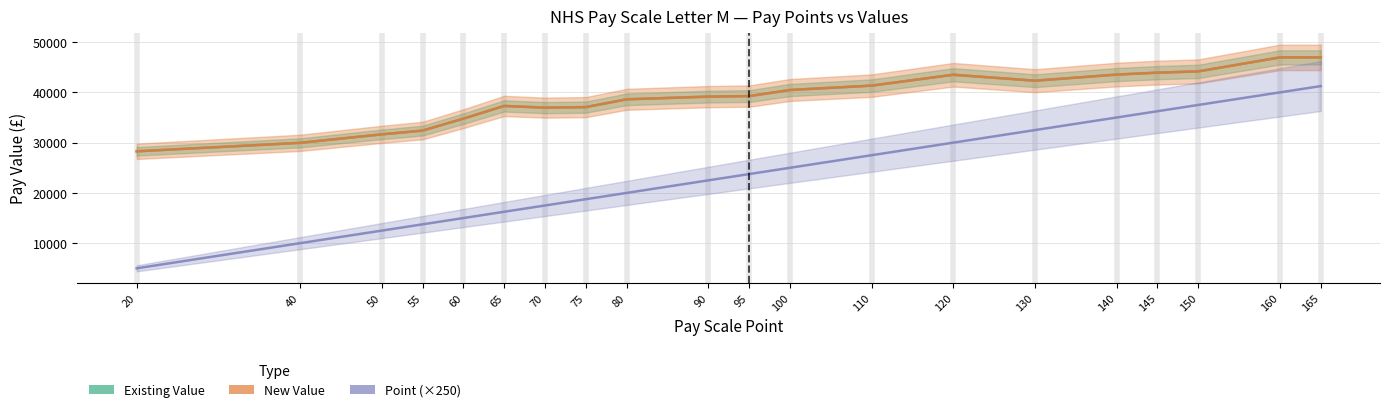

What is the sum of the Point (×250) values at 75 and 70?

36250